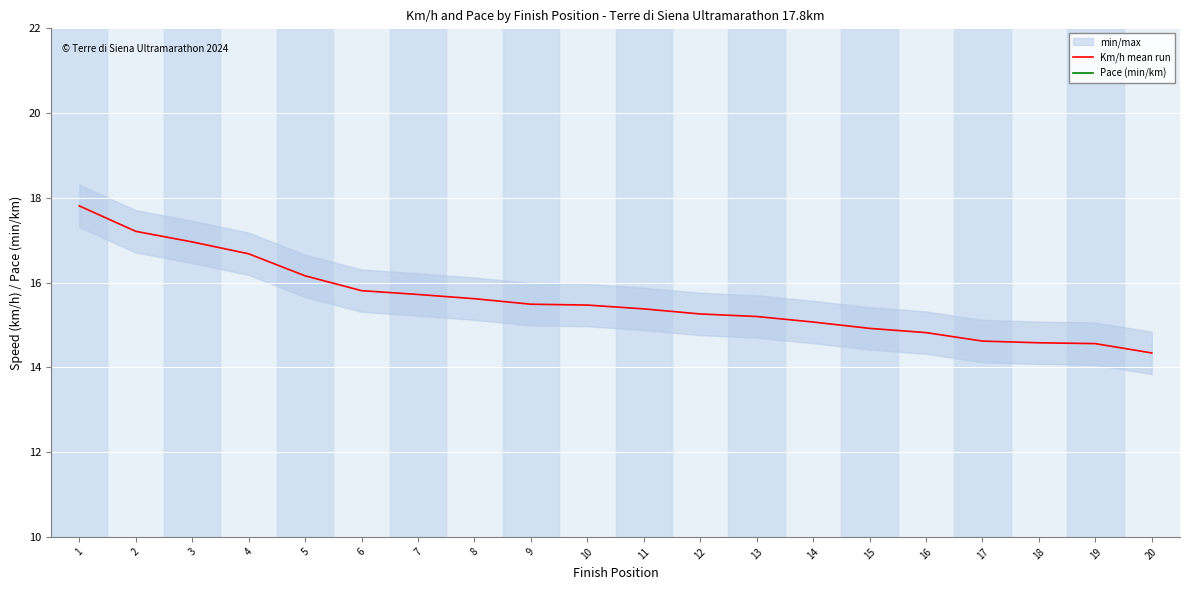

Reading right to left, extract all data points from this chart.

Km/h mean run: 20=14.3	19=14.6	18=14.6	17=14.6	16=14.8	15=14.9	14=15.1	13=15.2	12=15.3	11=15.4	10=15.5	9=15.5	8=15.6	7=15.7	6=15.8	5=16.2	4=16.7	3=17.0	2=17.2	1=17.8
Pace (min/km): 20=4.2	19=4.1	18=4.1	17=4.1	16=4.0	15=4.0	14=4.0	13=4.0	12=3.9	11=3.9	10=3.9	9=3.9	8=3.8	7=3.8	6=3.8	5=3.7	4=3.6	3=3.5	2=3.5	1=3.4